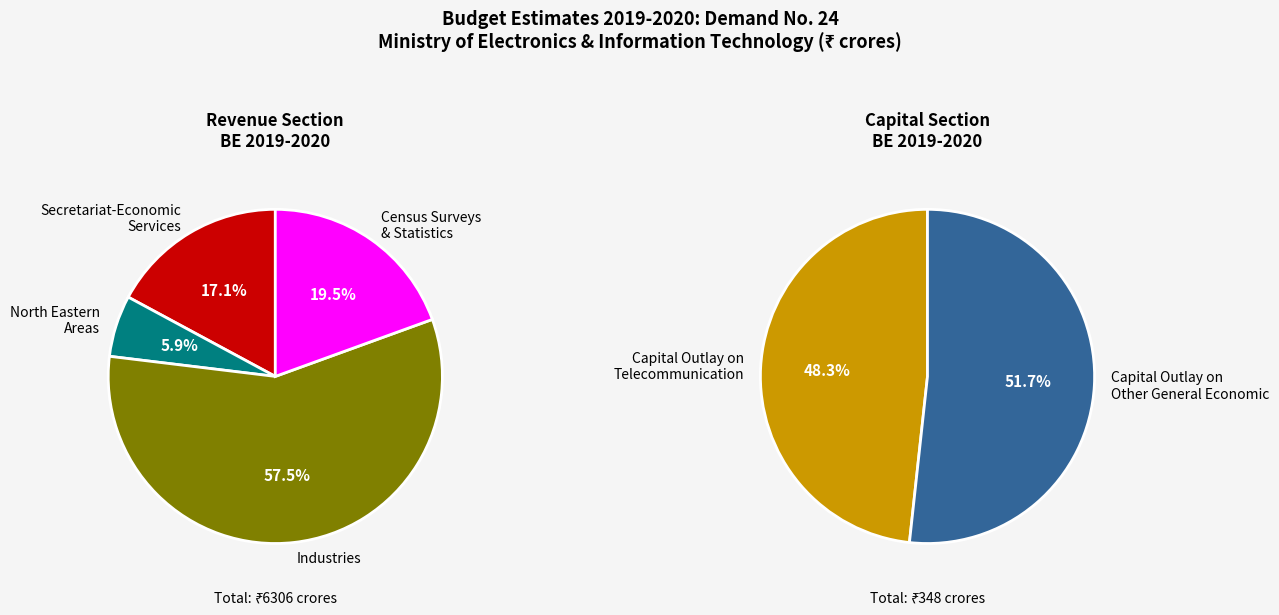

Approximately how many times larger is the value at Secretariat-Economic Services compared to Capital Outlay on Other General Economic?

6.0